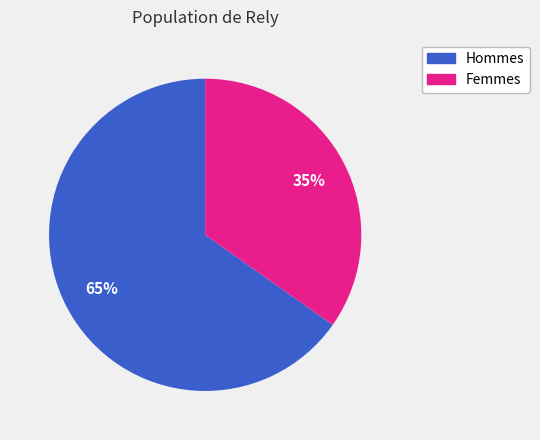

Does any single category account for the majority?

Yes